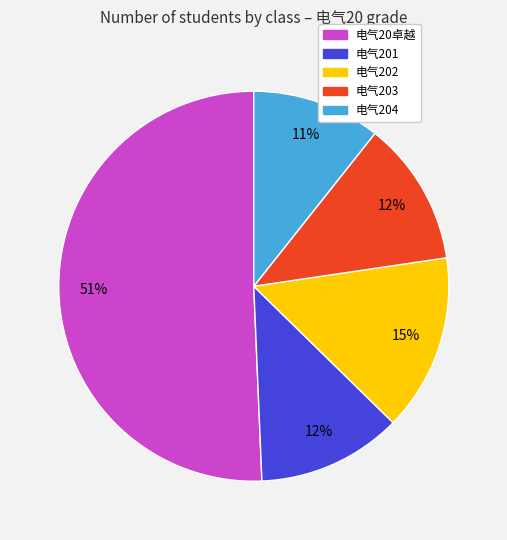

What percentage is the 电气202 slice, to the nearest percent?

15%